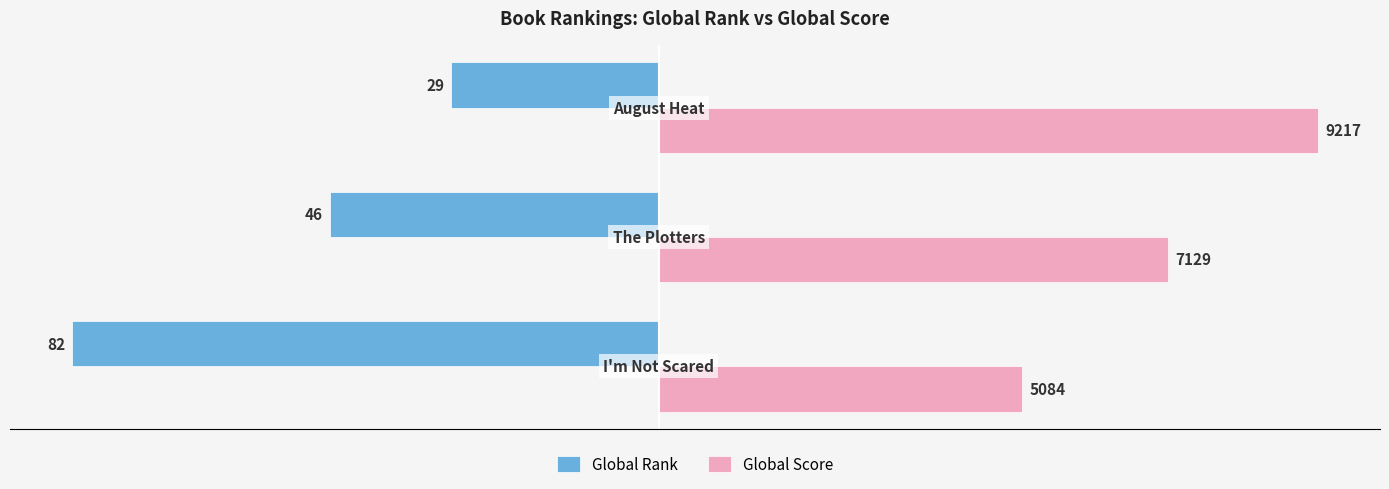

What are all the series names shown in the legend?

Global Rank, Global Score